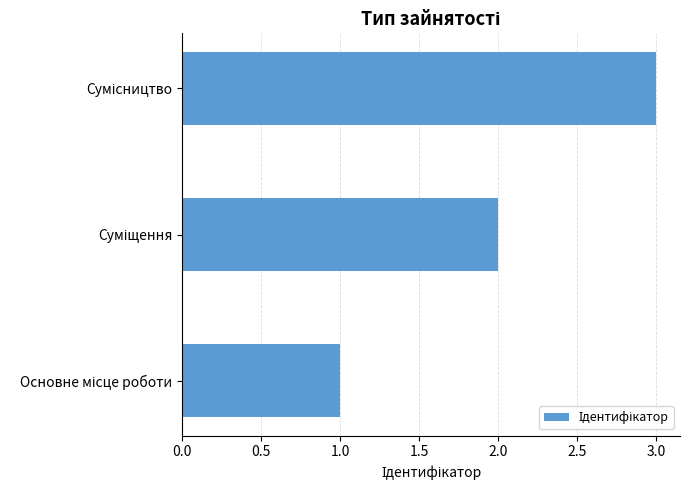

What is the sum of all values?

6